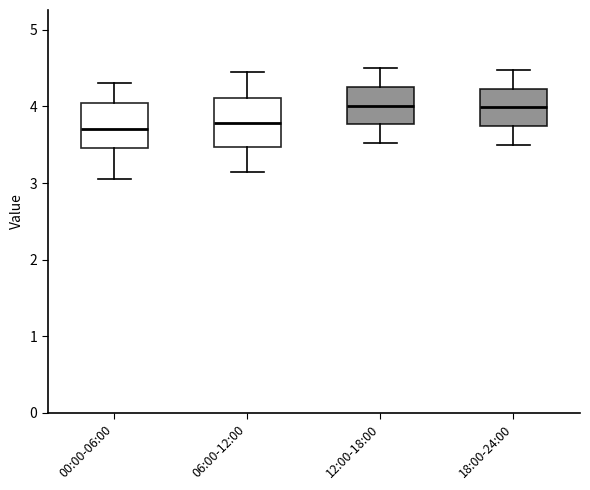

Reading left to right, transcribe this box plot: for each box, give where its median line is, the range the box spans, and where its two whiskers end, as read against the y-axis. The values are not printed on the chart, so give them approximately, as read against the axis.

00:00-06:00: median 3.7, box 3.5 to 4.0, whiskers 3.1 to 4.3
06:00-12:00: median 3.8, box 3.5 to 4.1, whiskers 3.2 to 4.5
12:00-18:00: median 4.0, box 3.8 to 4.3, whiskers 3.5 to 4.5
18:00-24:00: median 4.0, box 3.7 to 4.2, whiskers 3.5 to 4.5